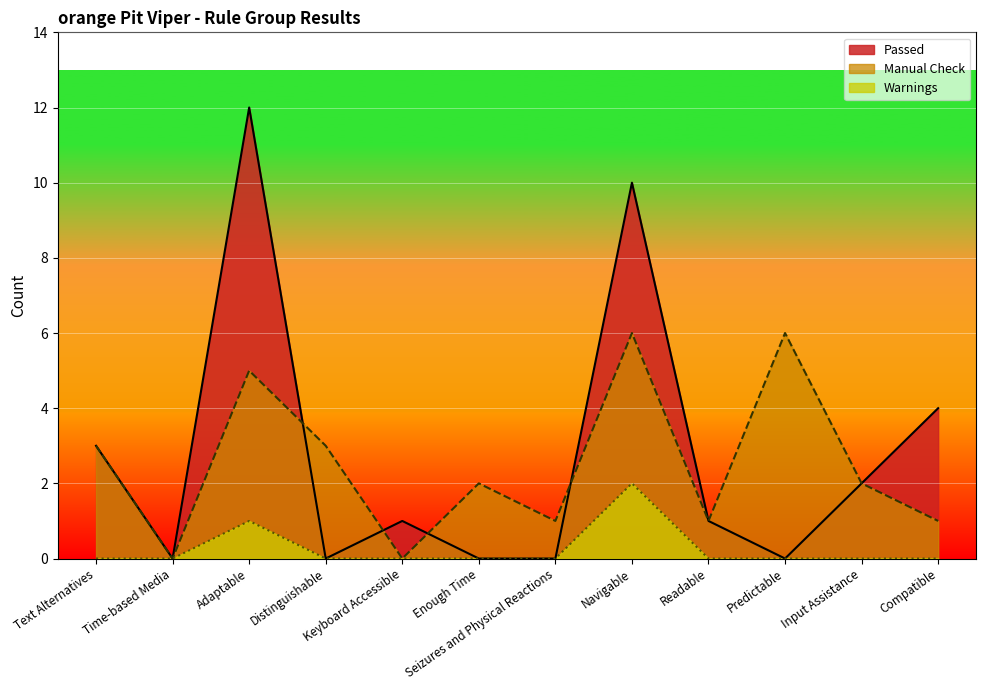

How many categories are shown in the chart?

12